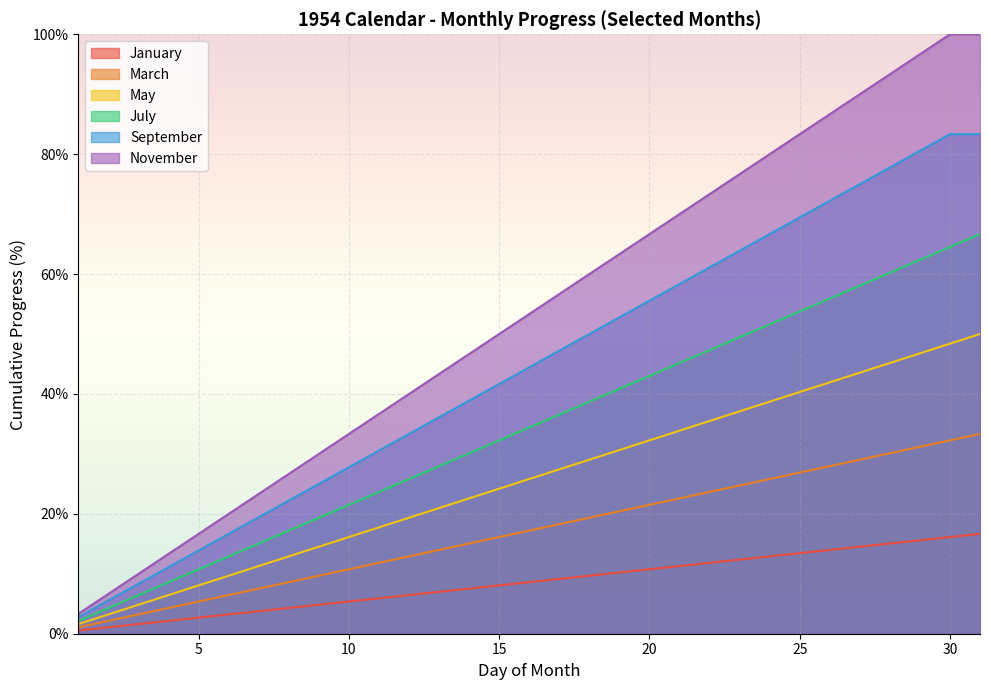

What are all the series names shown in the legend?

January, March, May, July, September, November